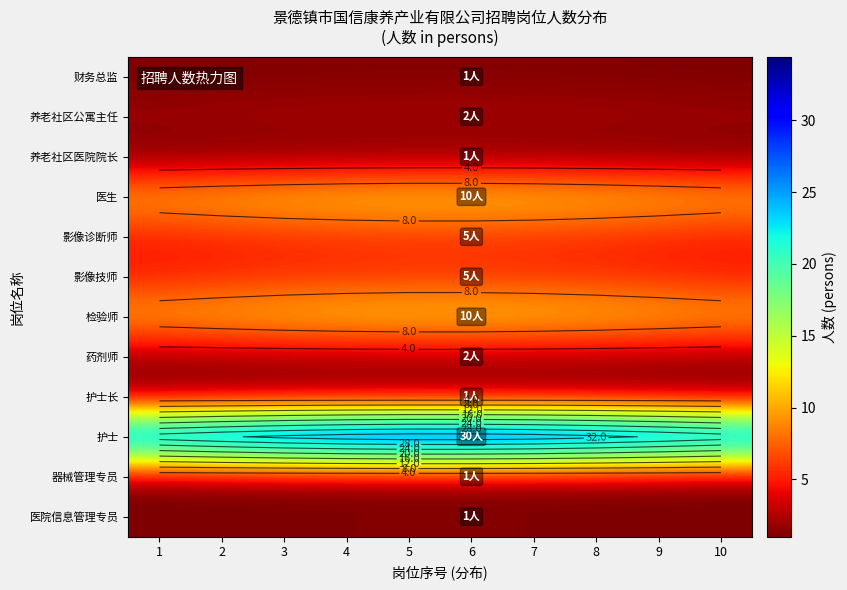

Rank the series by their maximum value, from lowest to highest.

财务总监, 养老社区医院院长, 护士长, 器械管理专员, 医院信息管理专员, 养老社区公寓主任, 药剂师, 影像诊断师, 影像技师, 医生, 检验师, 护士